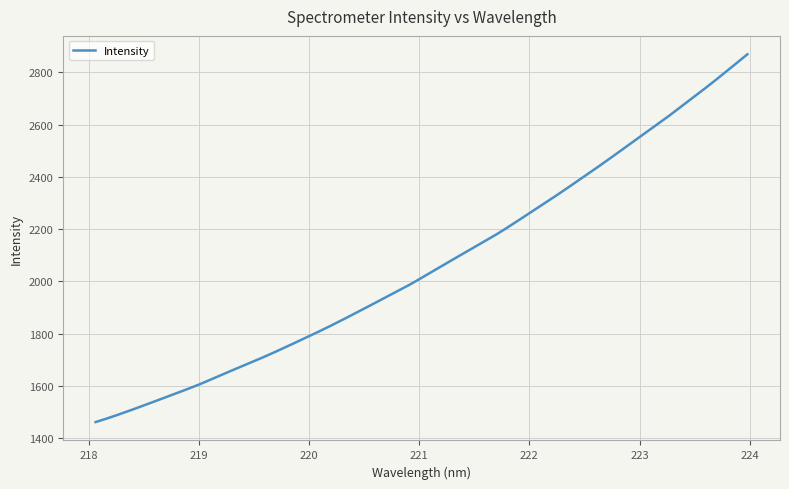

What is the smallest value displayed?

1461.7